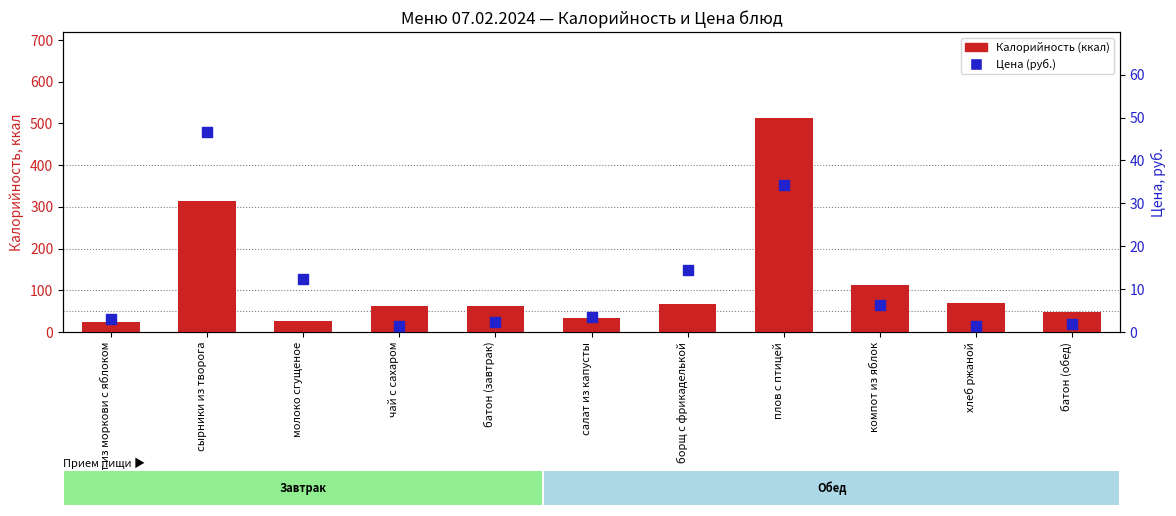

Which series reaches the minimum Y coordinate?

Цена (руб.)